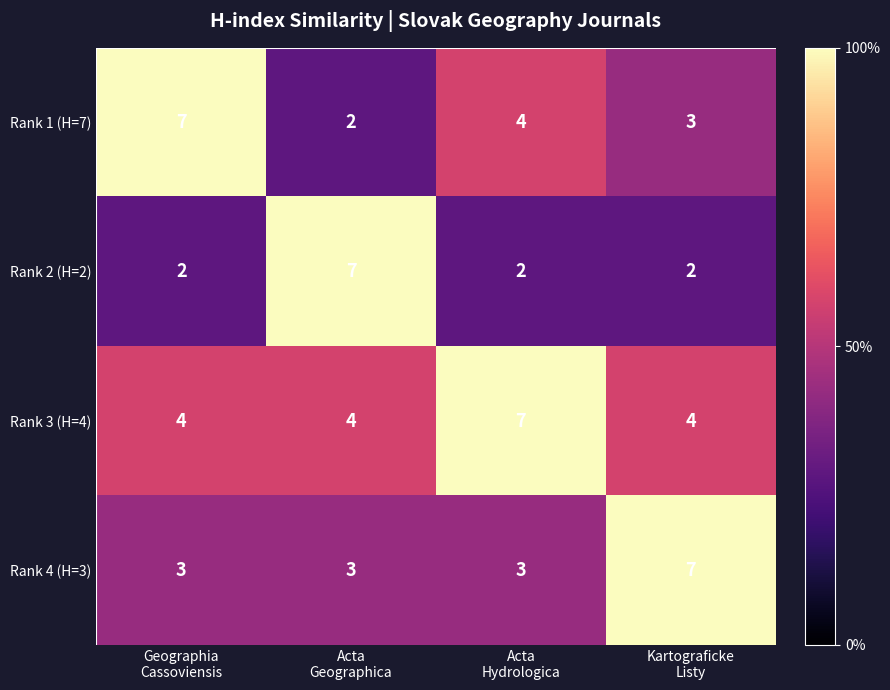

What is the maximum value shown in the chart?

7